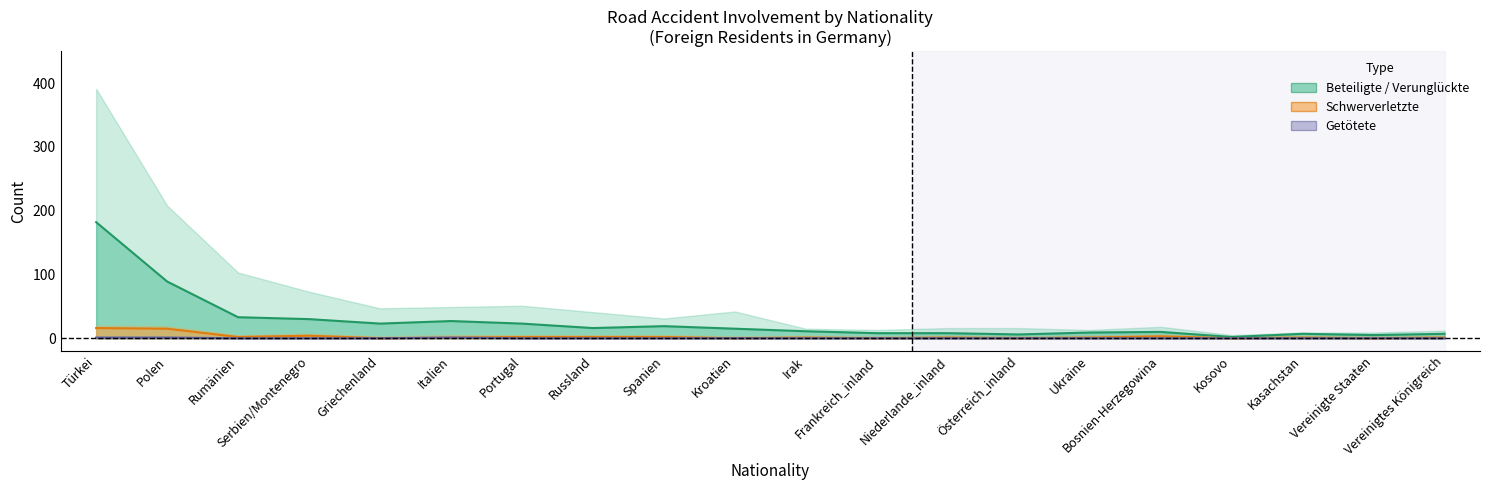

Which label corresponds to the smallest value in the chart?

Griechenland